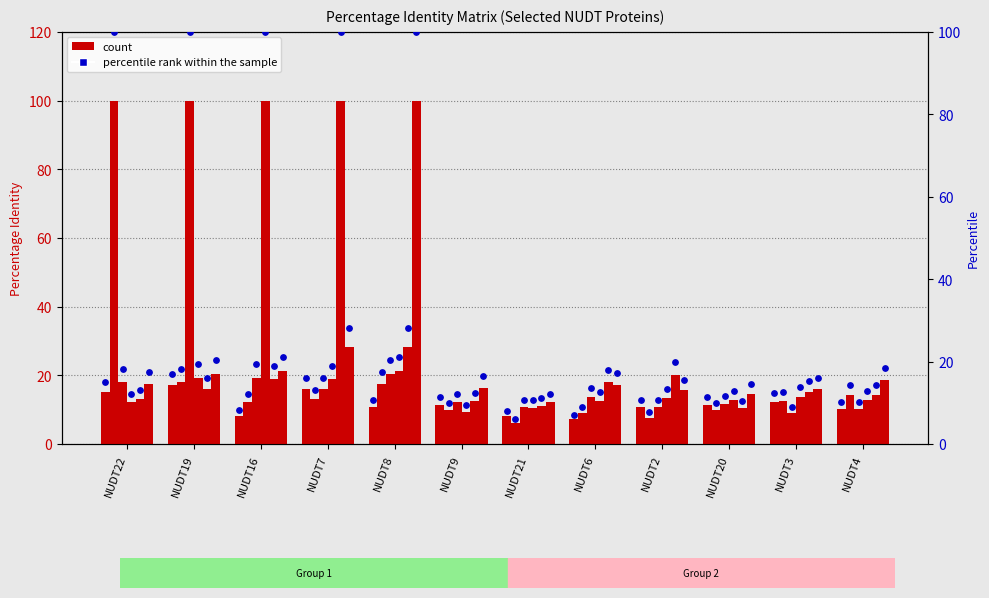

Which series has the largest Y range (max minus min)?

percentile rank within the sample